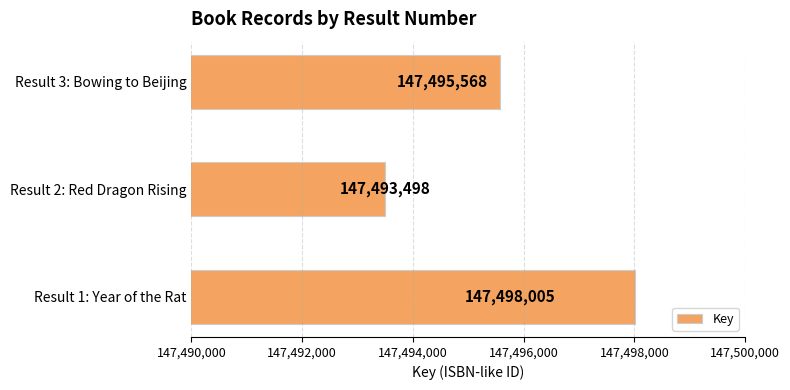

What is the change in value from Result 2: Red Dragon Rising to Result 3: Bowing to Beijing?

+2070